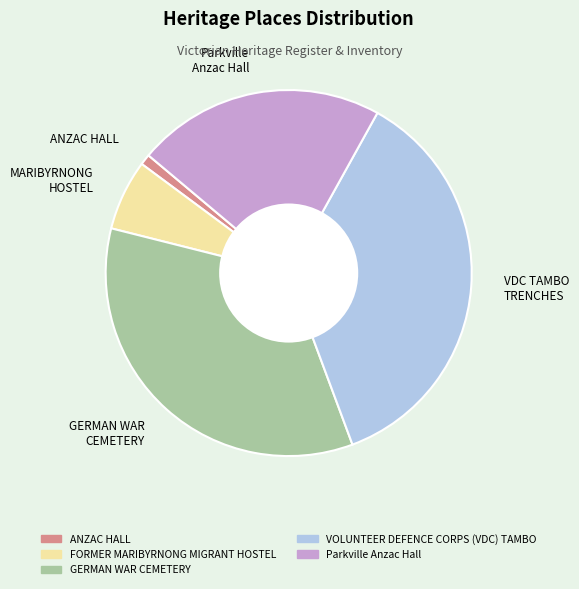

Which slice is the largest?

VDC TAMBO TRENCHES